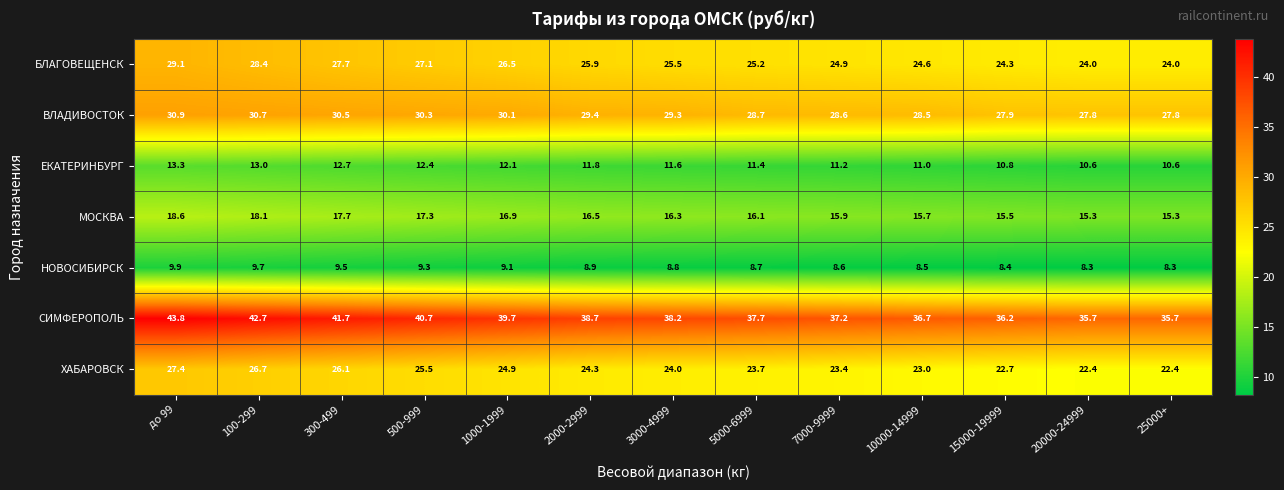

True or false: ВЛАДИВОСТОК has a value of 28.7 at 5000-6999.

True